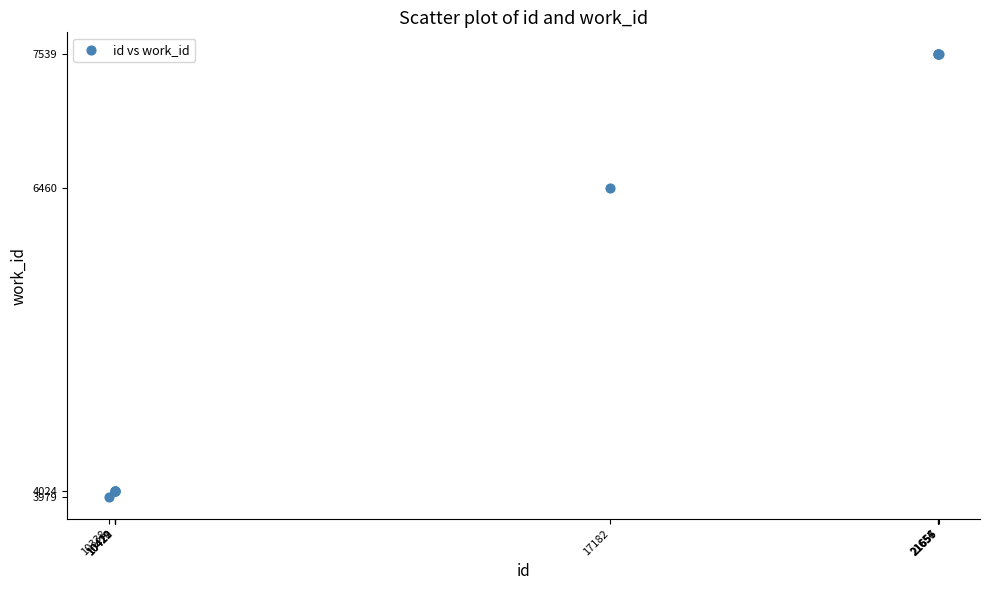

What Y value in the scatter plot is closest to 5759?

6460